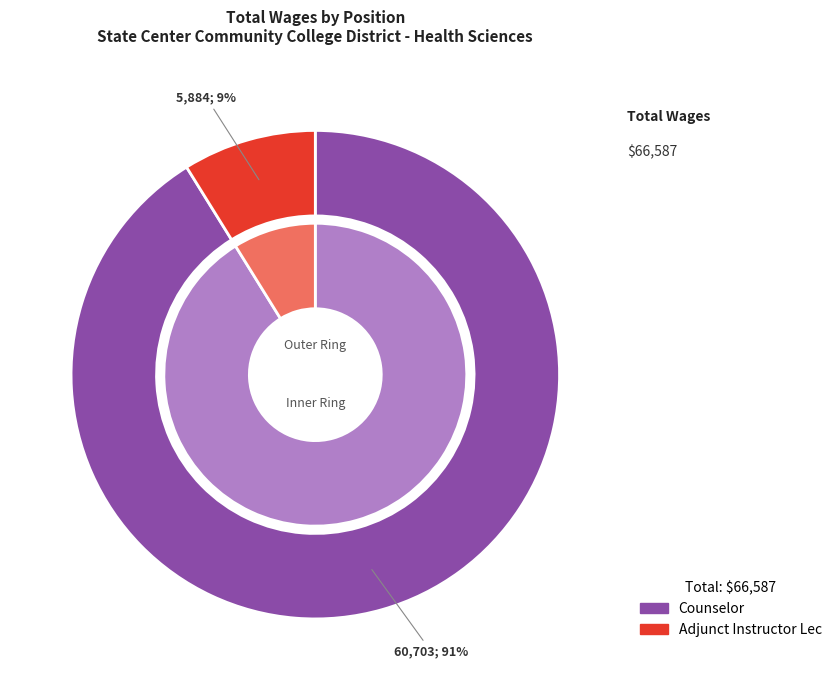

Is the sum of Adjunct Instructor Lec and Counselor greater than half?

Yes